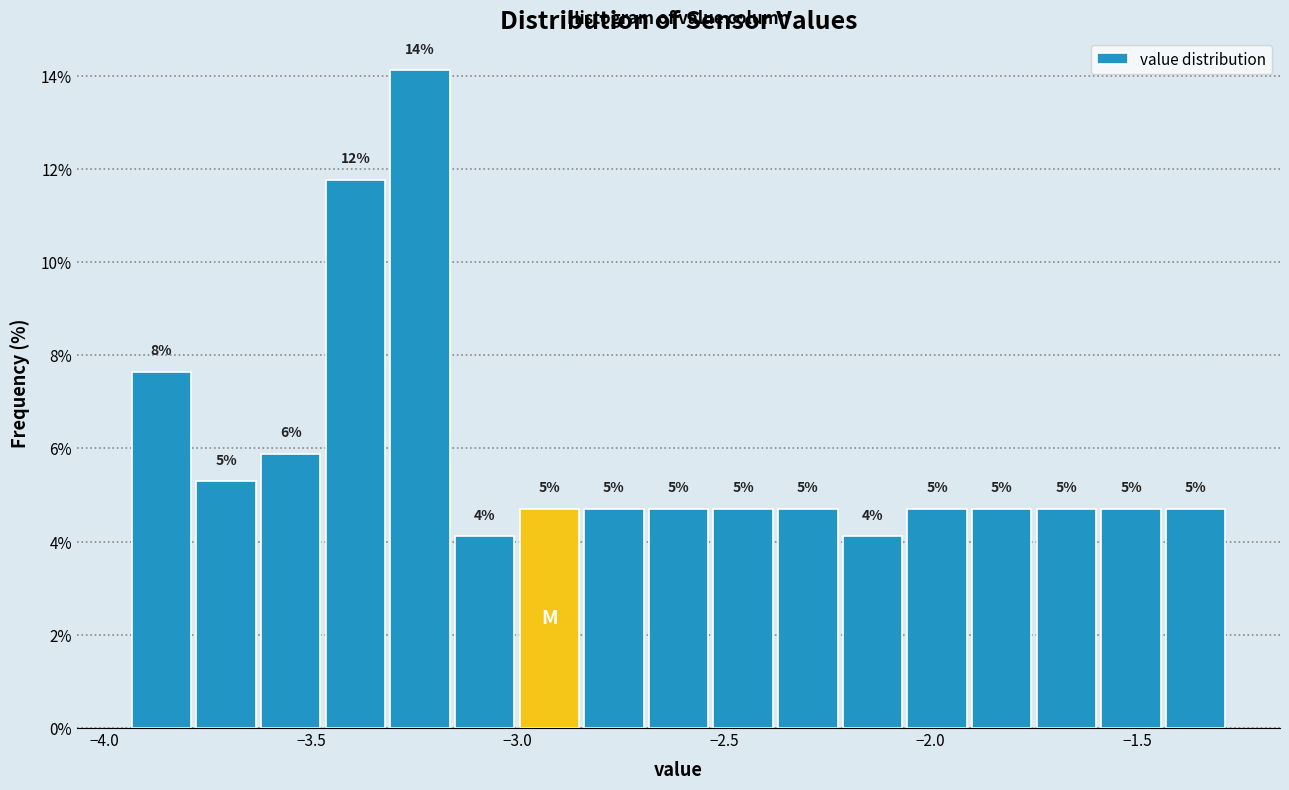

Around what value on the x-axis is the tallest bar? Give the approximate position of its centre, as read against the axis.

-3.25